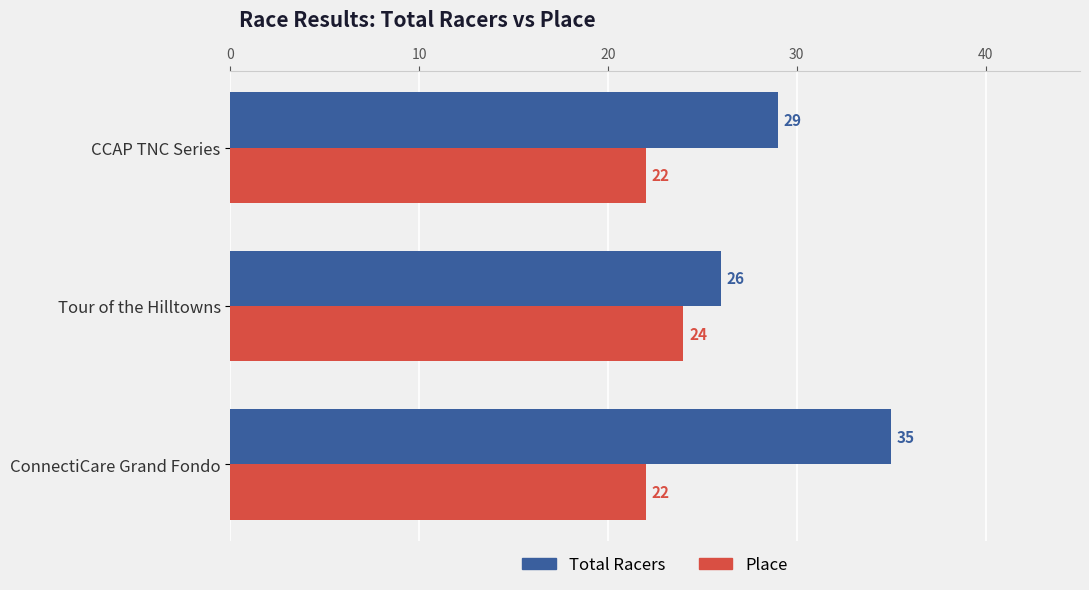

How many data points in Total Racers are less than 29?

1